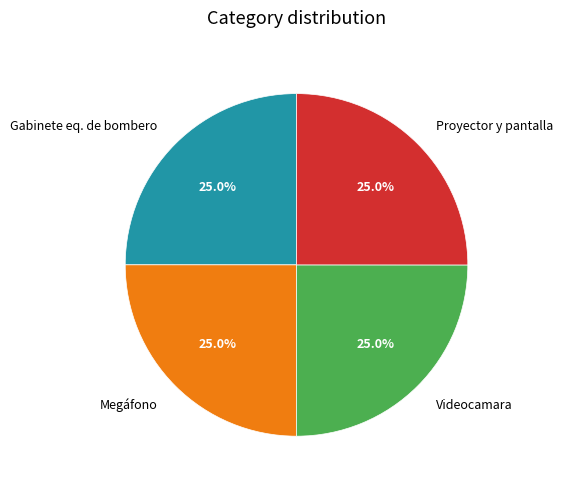

To the nearest percent, what is the combined percentage of Proyector y pantalla and Videocamara?

50%